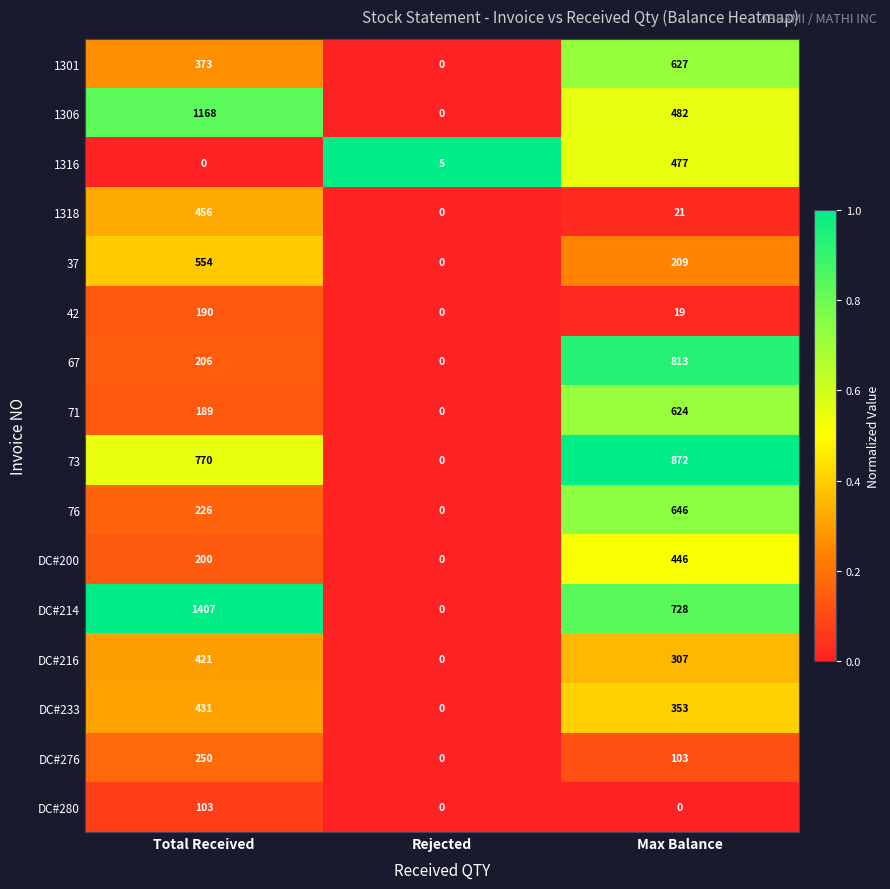

At how many categories does at least one series exceed 0?

3